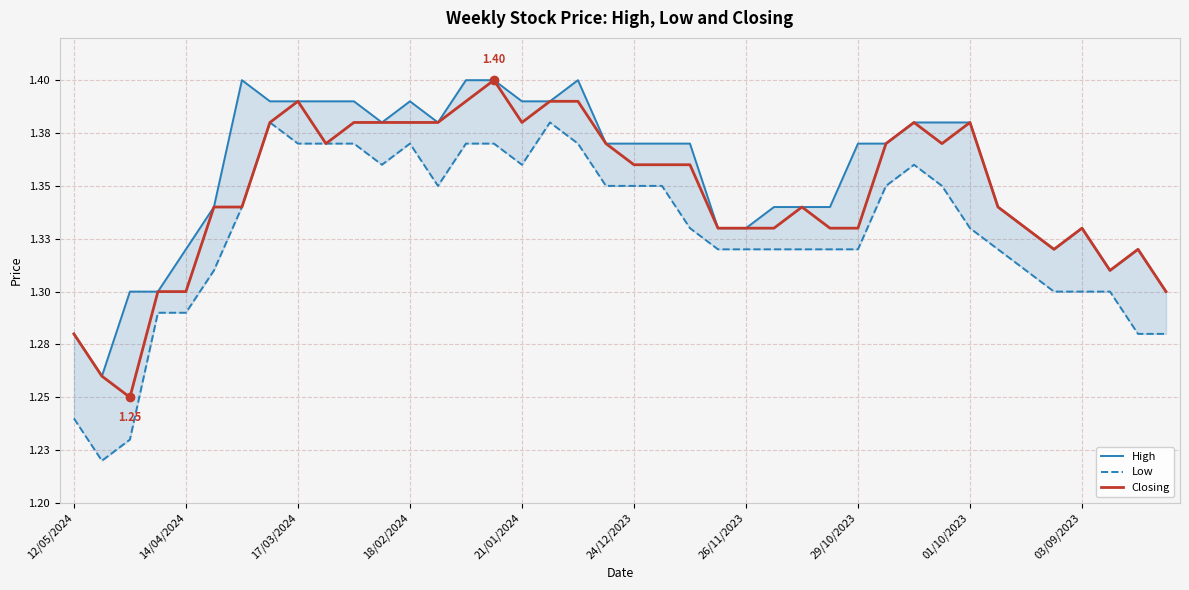

Between 17 and 33, which is larger?

17